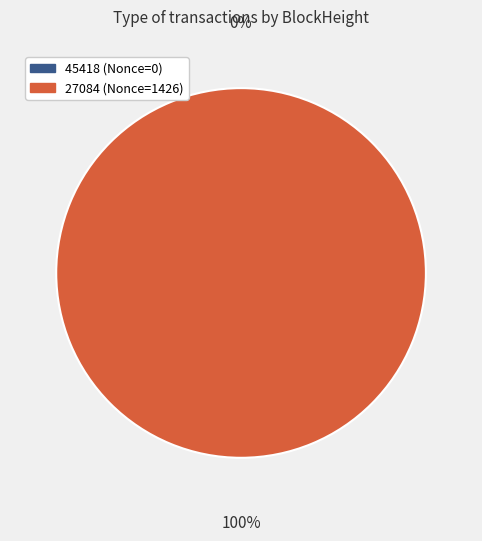

What portion of the pie excludes 45418?

100.0%